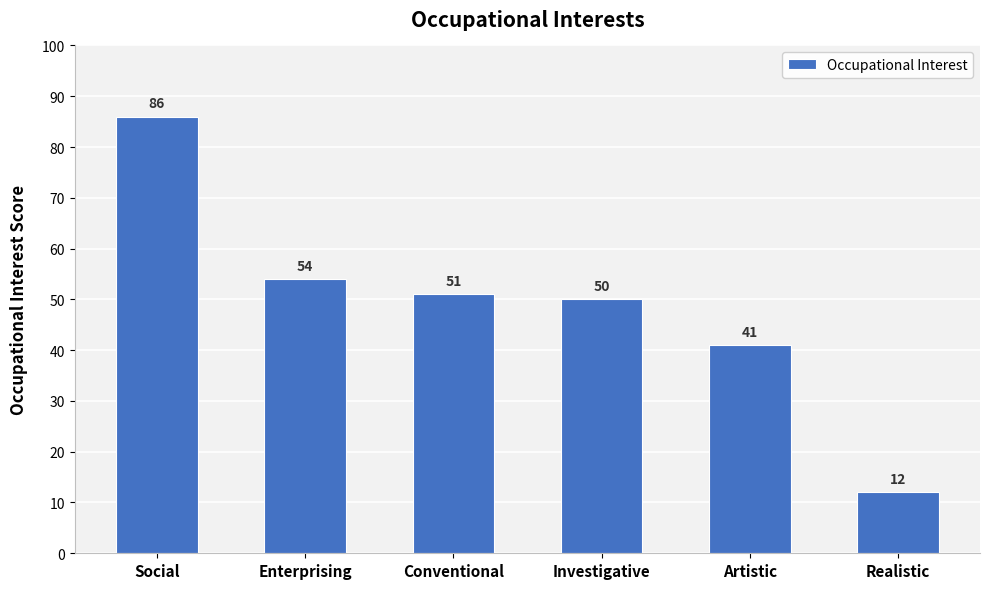

What is the maximum value shown in the chart?

86